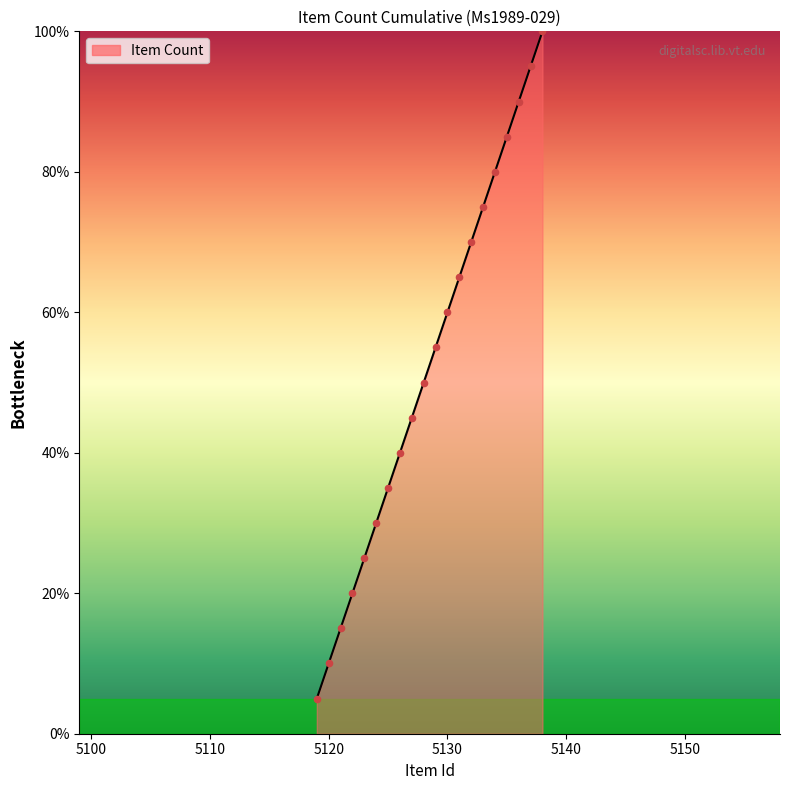

Does the chart have visible grid lines?

No